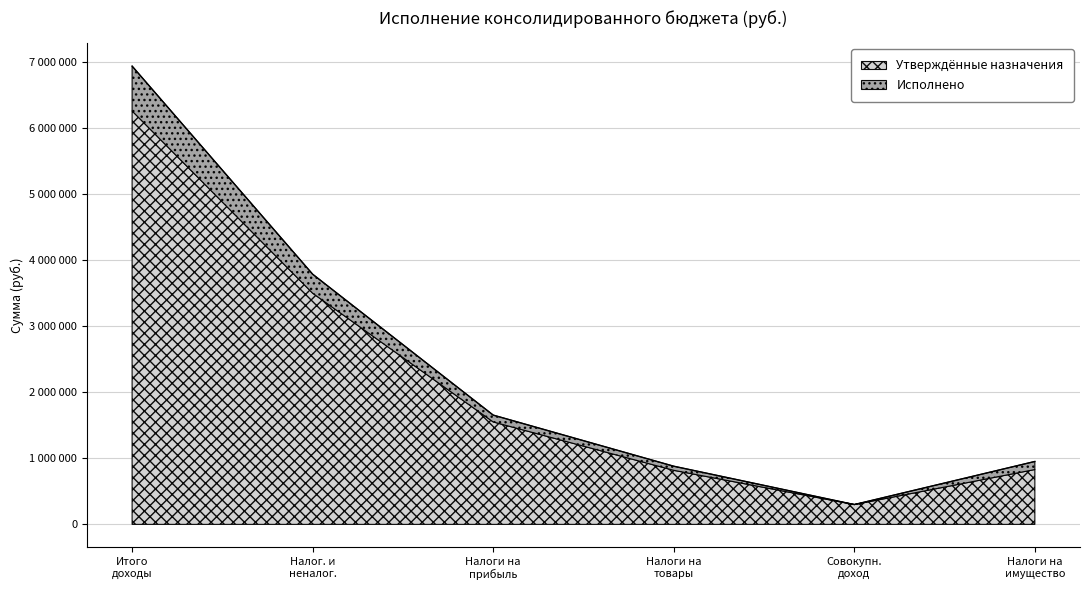

List the labels in order of value, largest first.

Итого доходы, Налог. и неналог., Налоги на прибыль, Налоги на имущество, Налоги на товары, Совокупн. доход